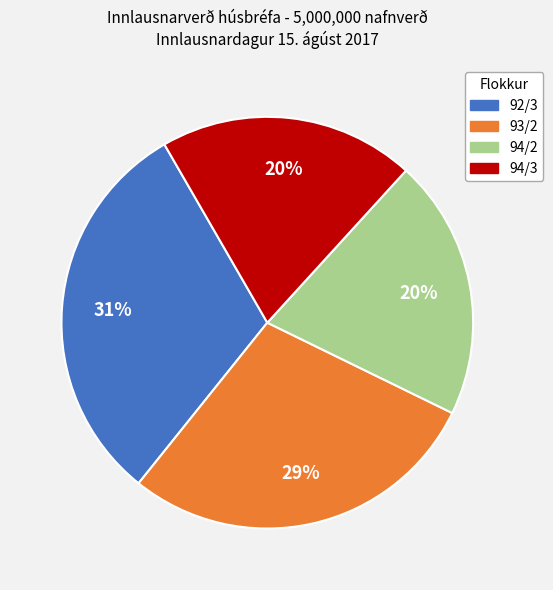

Approximately how many times larger is the value at 93/2 compared to 92/3?

0.9